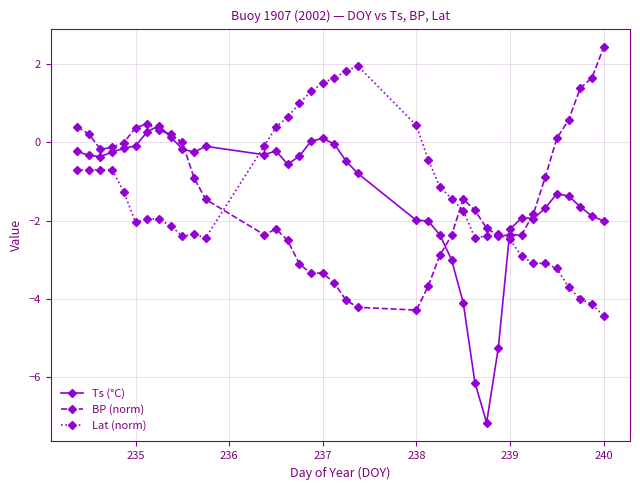

How many categories are shown in the chart?

38